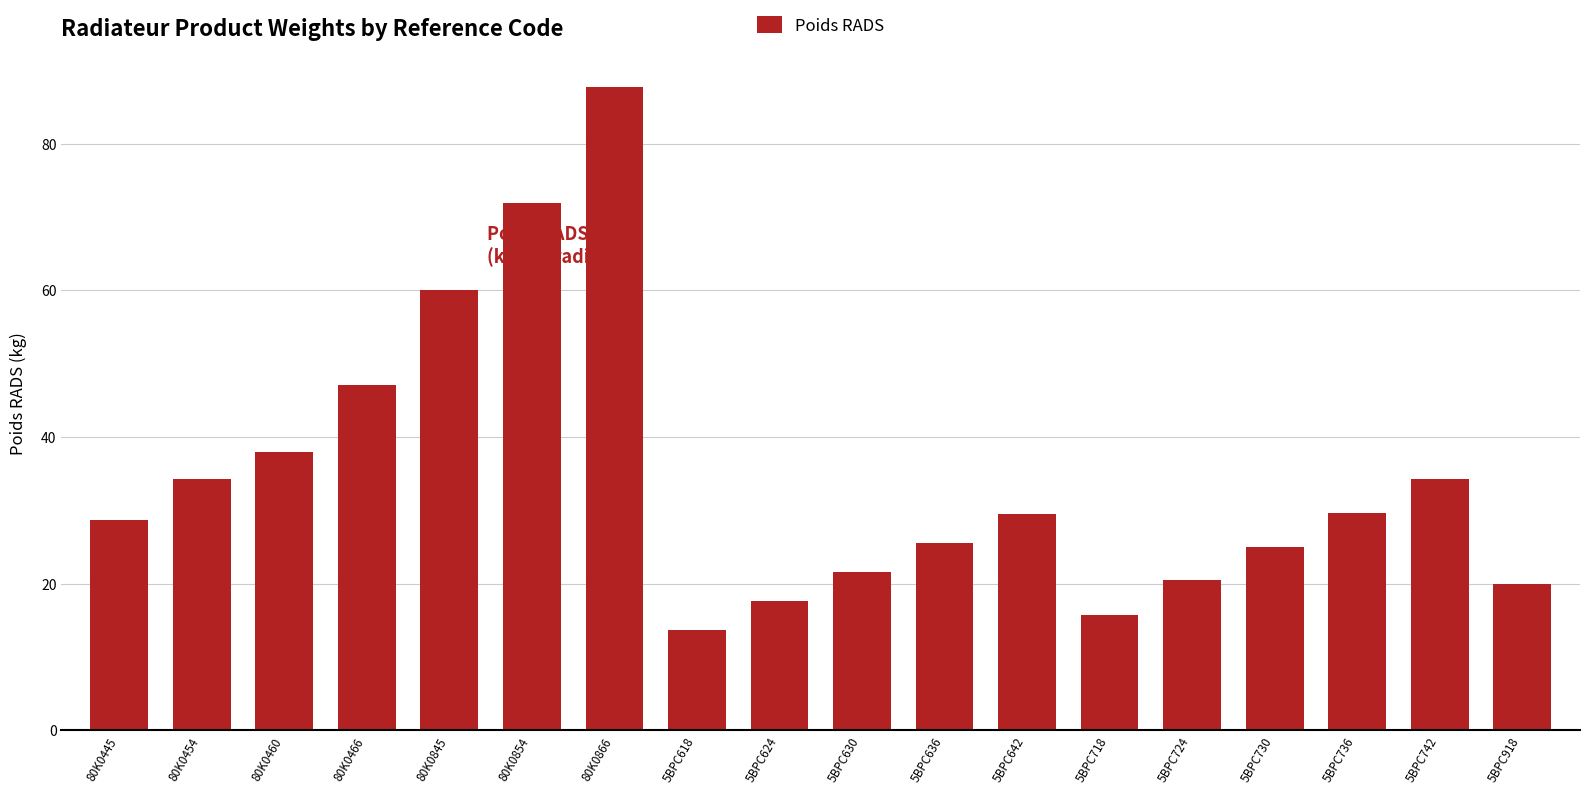

Count the number of data series in this chart.

1